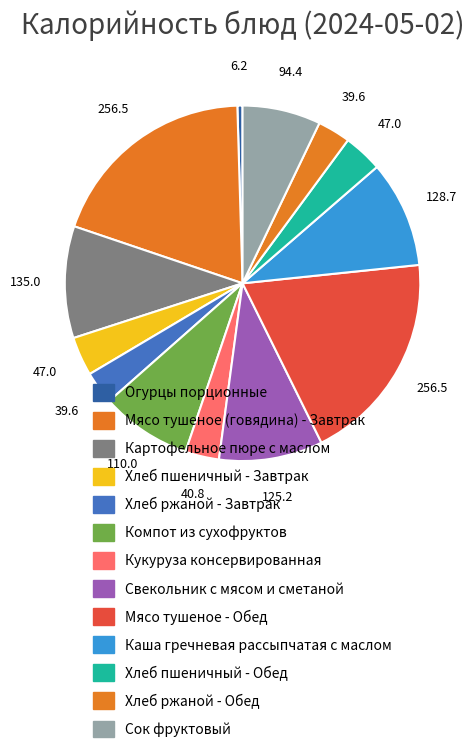

The Хлеб пшеничный - Завтрак slice represents 4% of the pie. True or false?

True